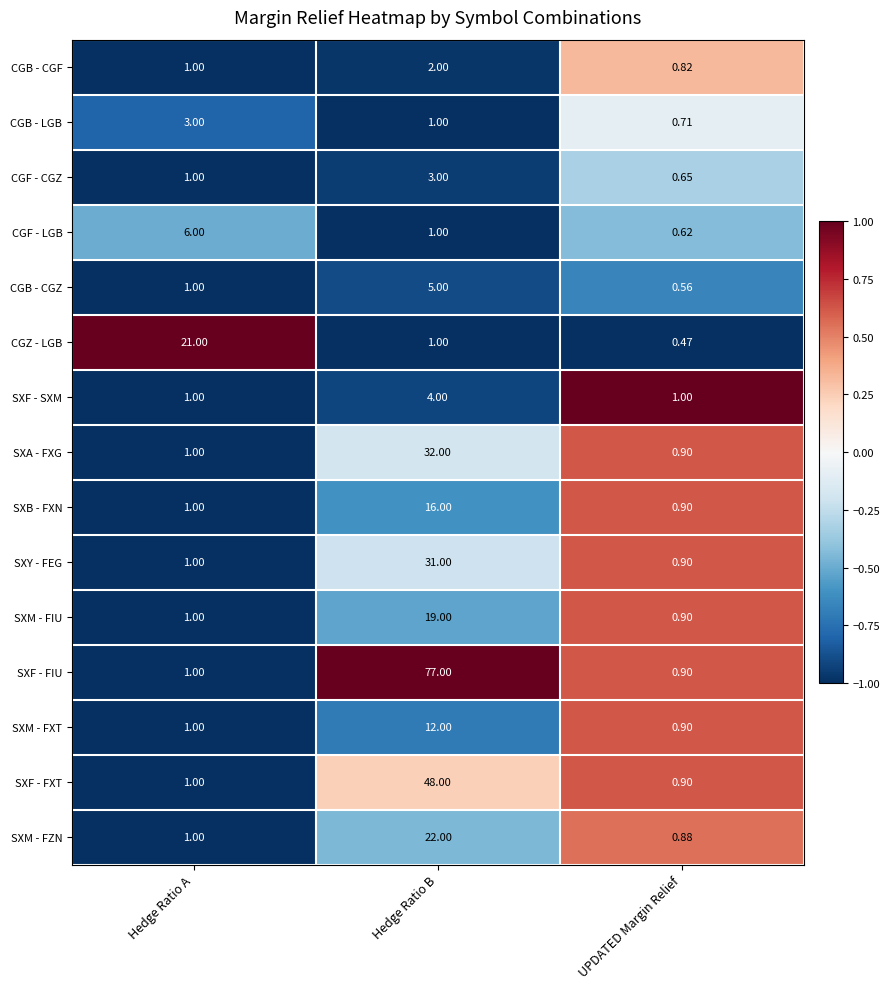

Rank the categories by SXF - FXT value from highest to lowest.

Hedge Ratio B, Hedge Ratio A, UPDATED Margin Relief